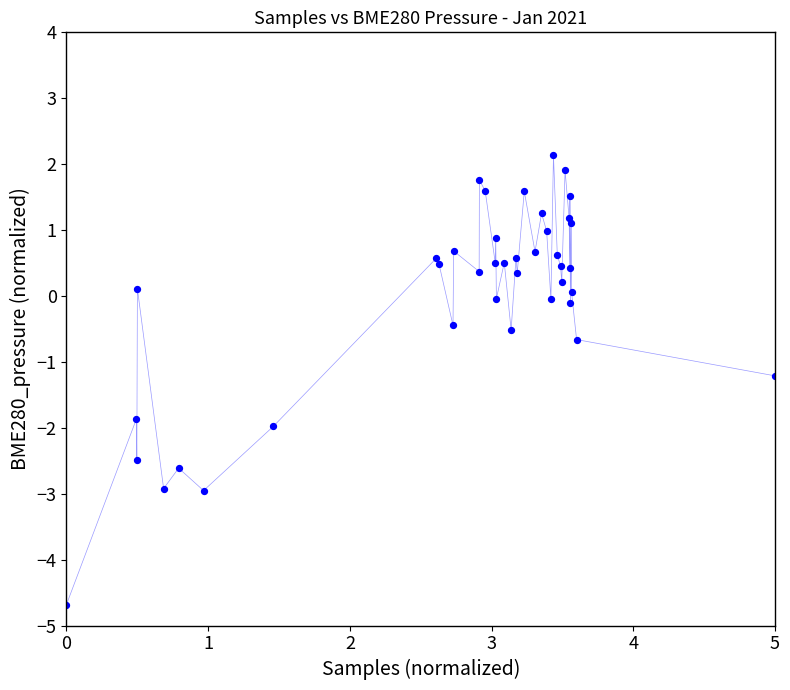

What Y value in the scatter plot is closest to -1?

-1.2